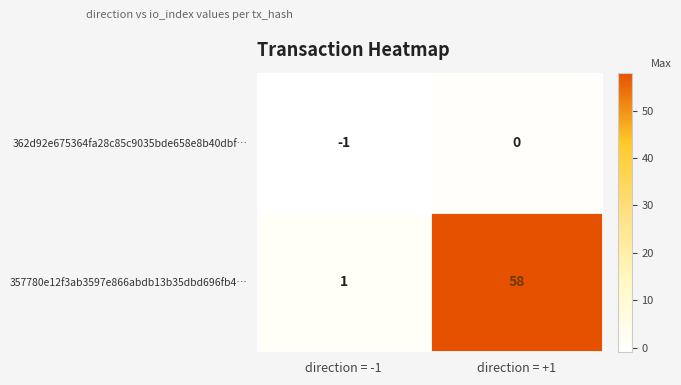

Reading right to left, transcribe all the data shown in this chart.

362d92e675364fa28c85c9035bde658e8b40dbf…: direction = +1=0	direction = -1=-1
357780e12f3ab3597e866abdb13b35dbd696fb4…: direction = +1=58	direction = -1=1